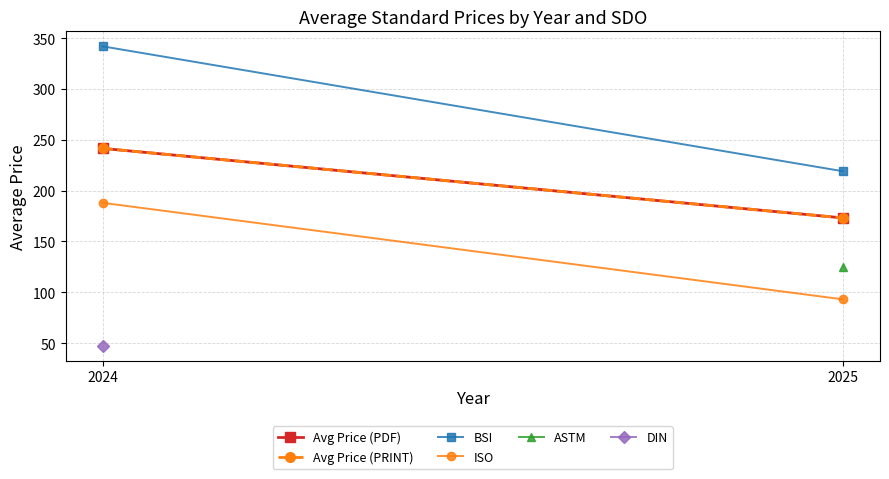

How many data points in ISO are less than 188?

1